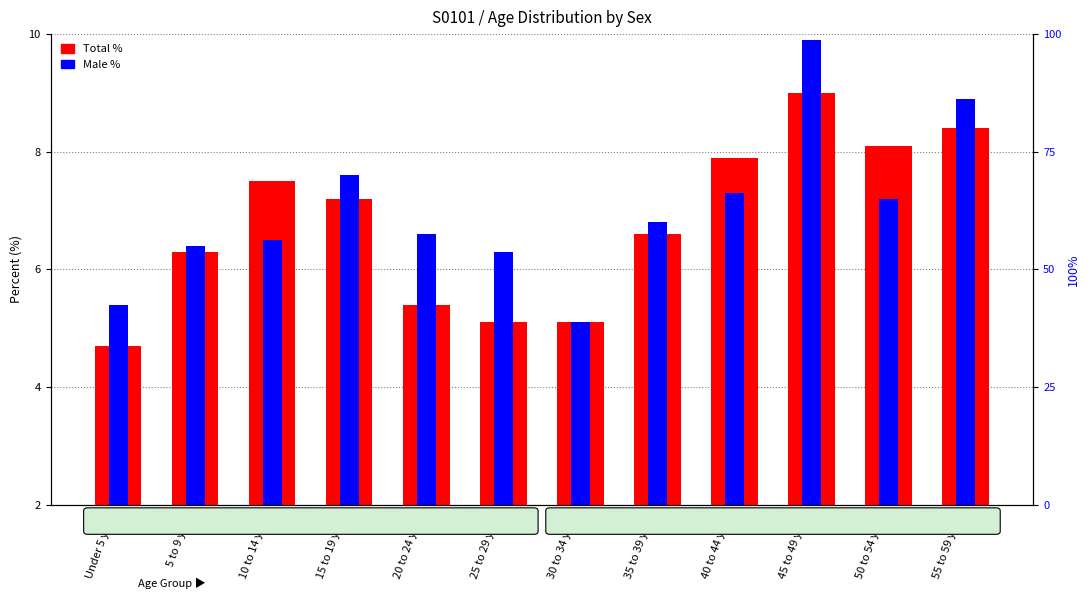

What is the average value of the Total % series?

6.8